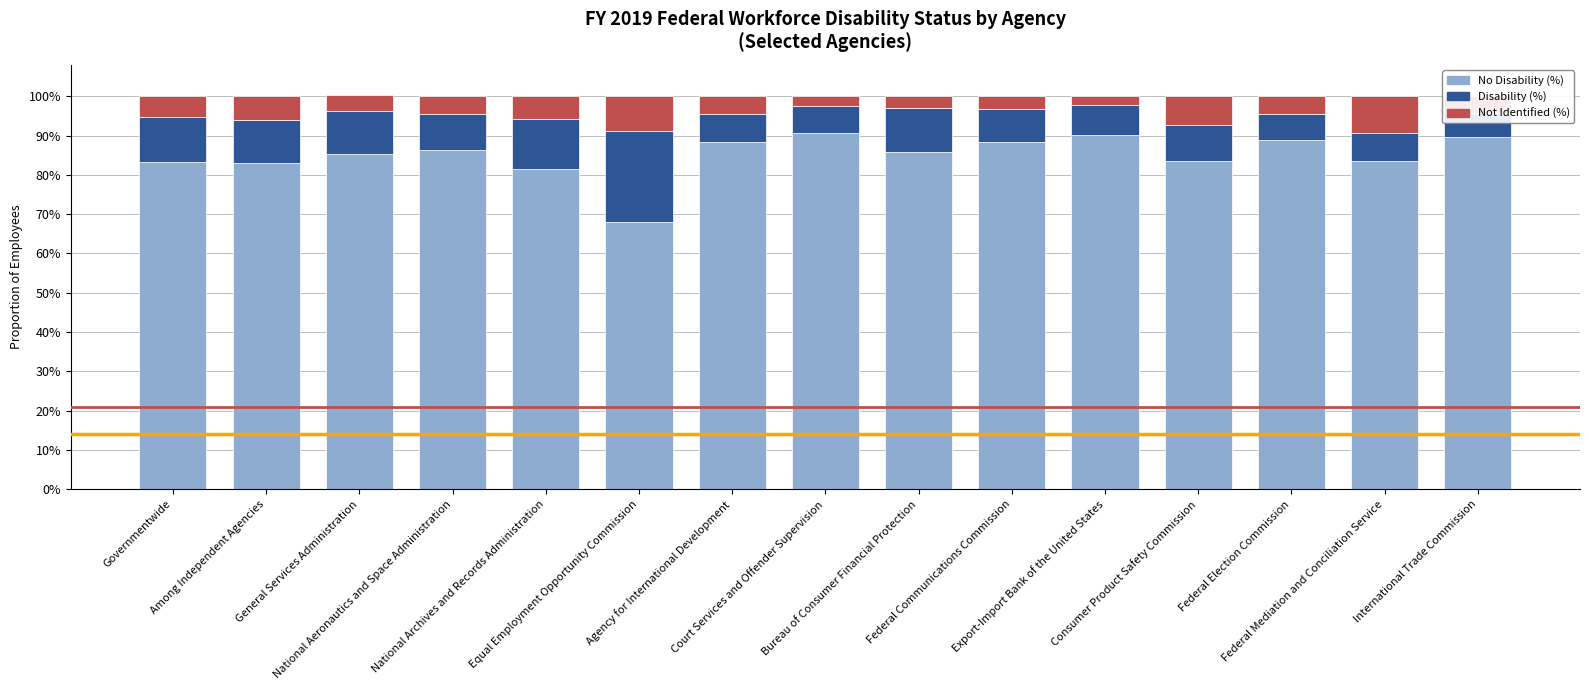

What is the difference between the maximum and second lowest values in the Not Identified (%) series?

0.1